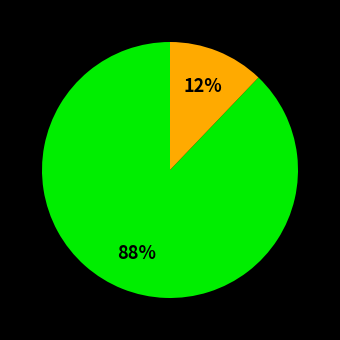

Is there any slice that represents more than half of the pie?

Yes